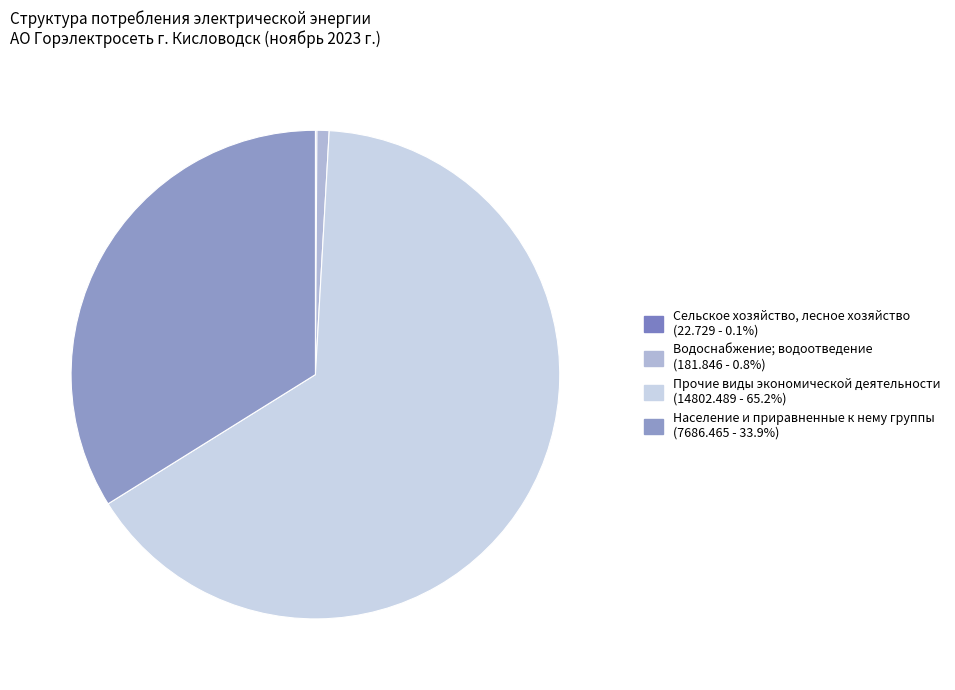

Is the sum of Сельское хозяйство, лесное хозяйство and Водоснабжение; водоотведение greater than half?

No